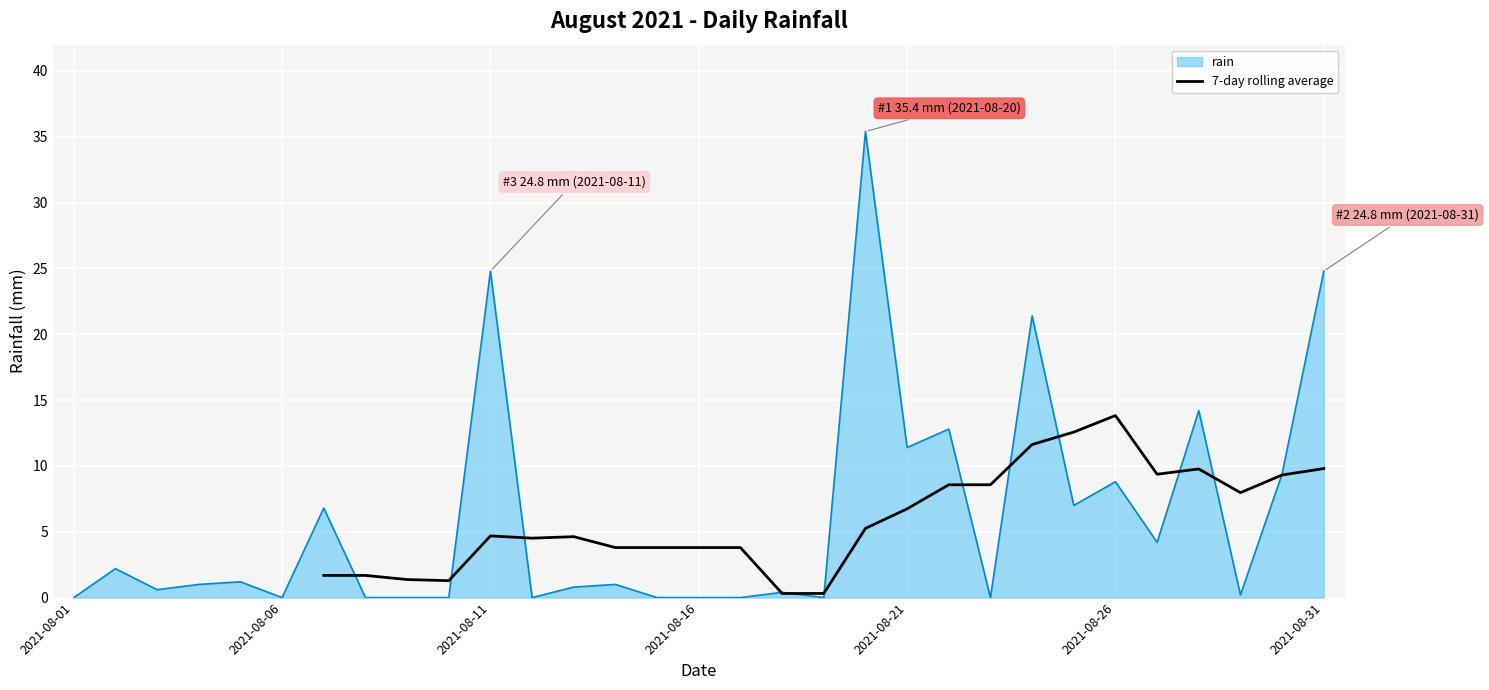

The 7-day rolling average series shows 3.3 at 2021-08-11. True or false?

False